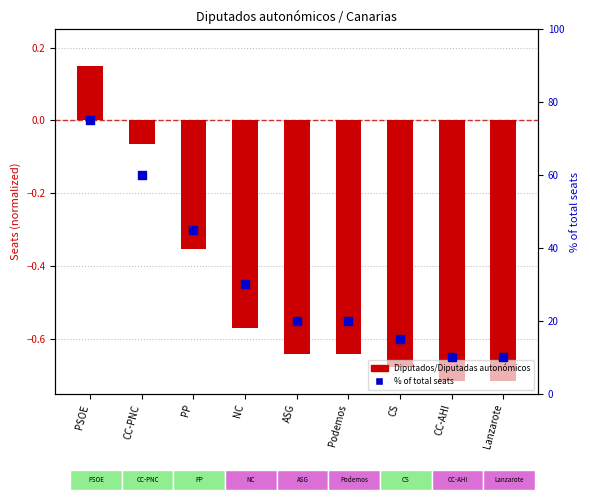

At how many categories does at least one series exceed 61?

1